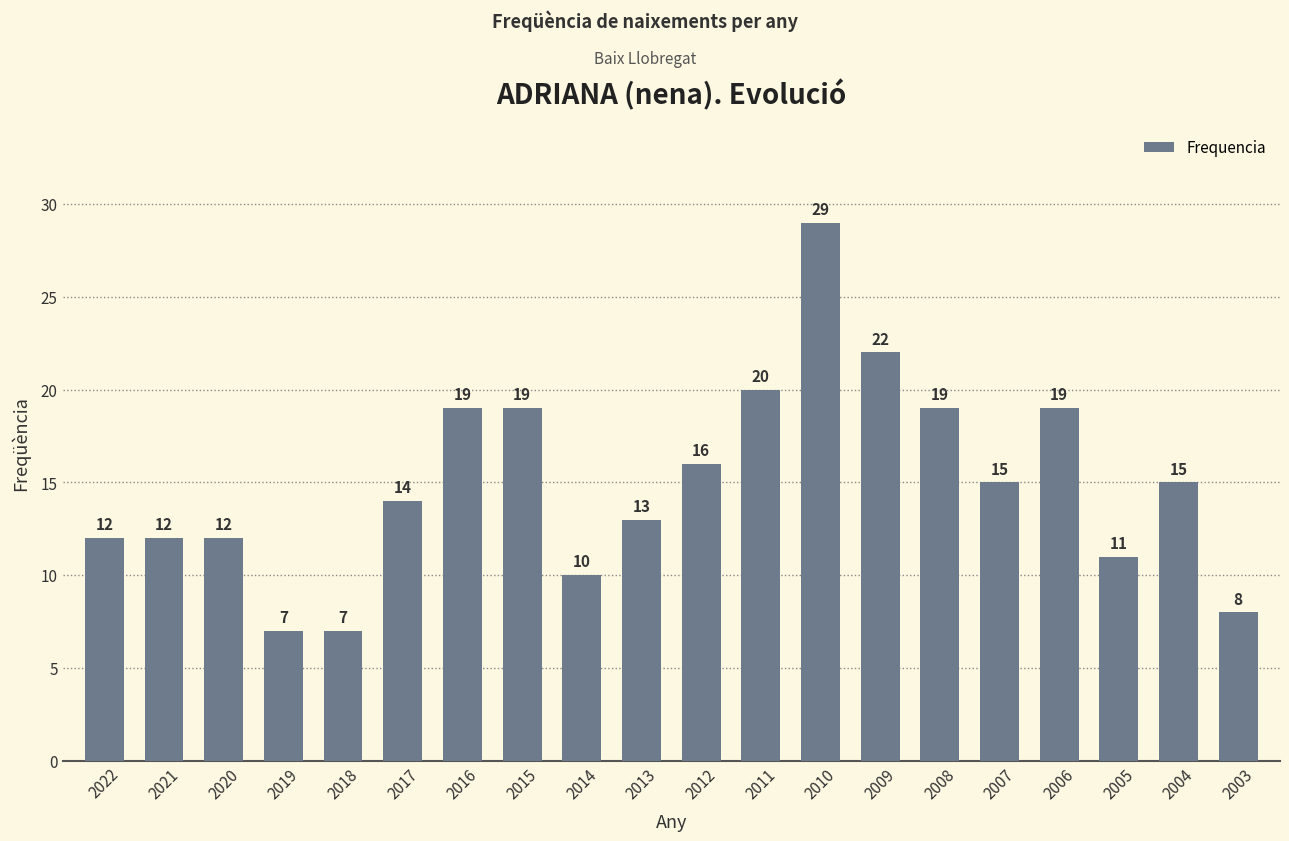

Reading left to right, what are all the values shown in this chart?

2022=12	2021=12	2020=12	2019=7	2018=7	2017=14	2016=19	2015=19	2014=10	2013=13	2012=16	2011=20	2010=29	2009=22	2008=19	2007=15	2006=19	2005=11	2004=15	2003=8